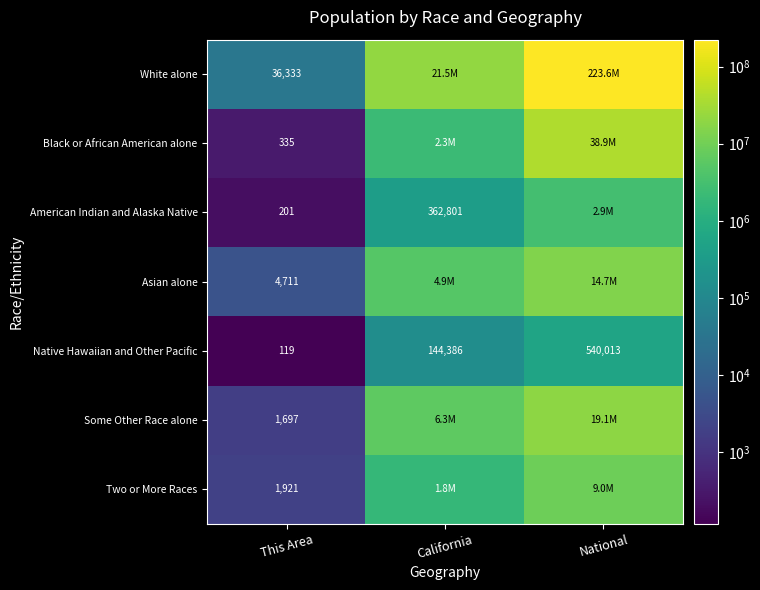

What is the sum of the Native Hawaiian and Other Pacific values at This Area and National?

540132